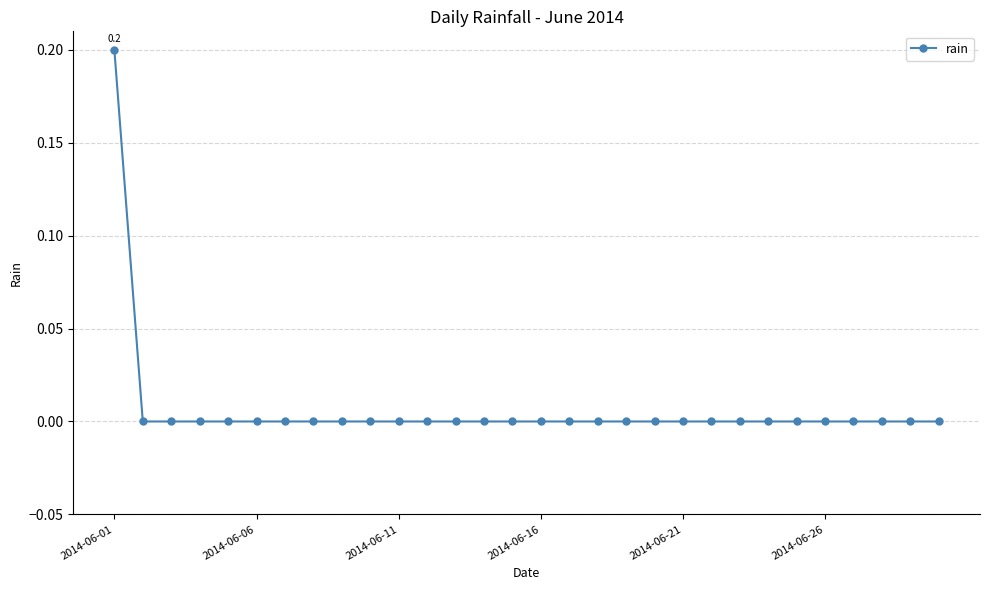

Count the number of data series in this chart.

1